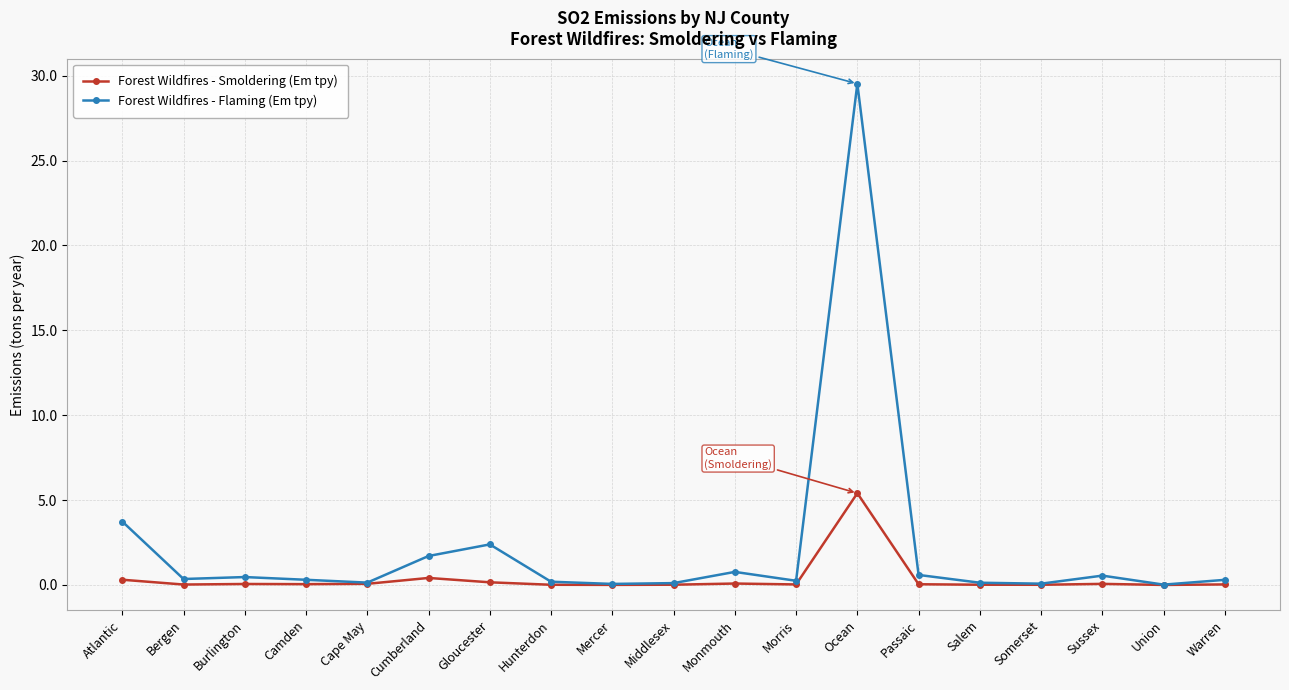

List the series in order of their overall mean, lowest first.

Forest Wildfires - Smoldering (Em tpy), Forest Wildfires - Flaming (Em tpy)